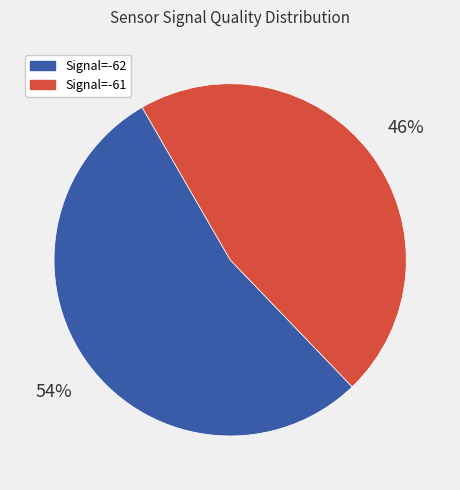

To the nearest percent, what is the average slice percentage?

50%